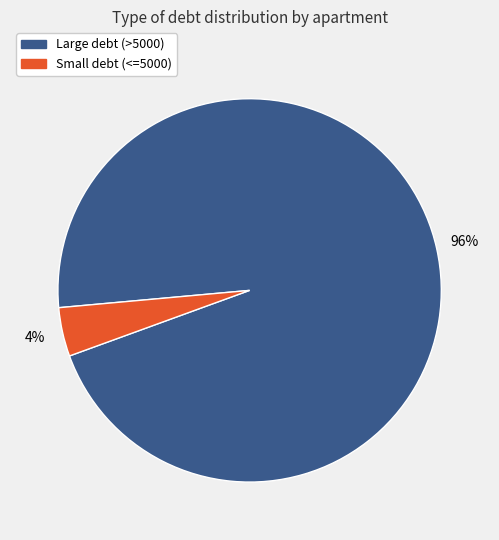

To the nearest percent, what is the difference between the largest and smallest slice percentages?

92%